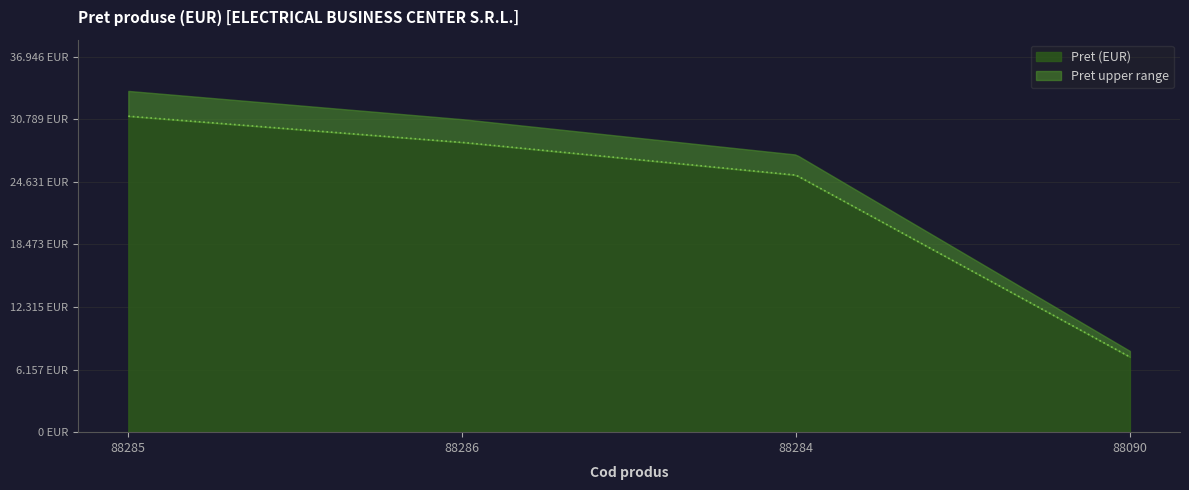

Between 88090 and 88284, which is larger?

88284